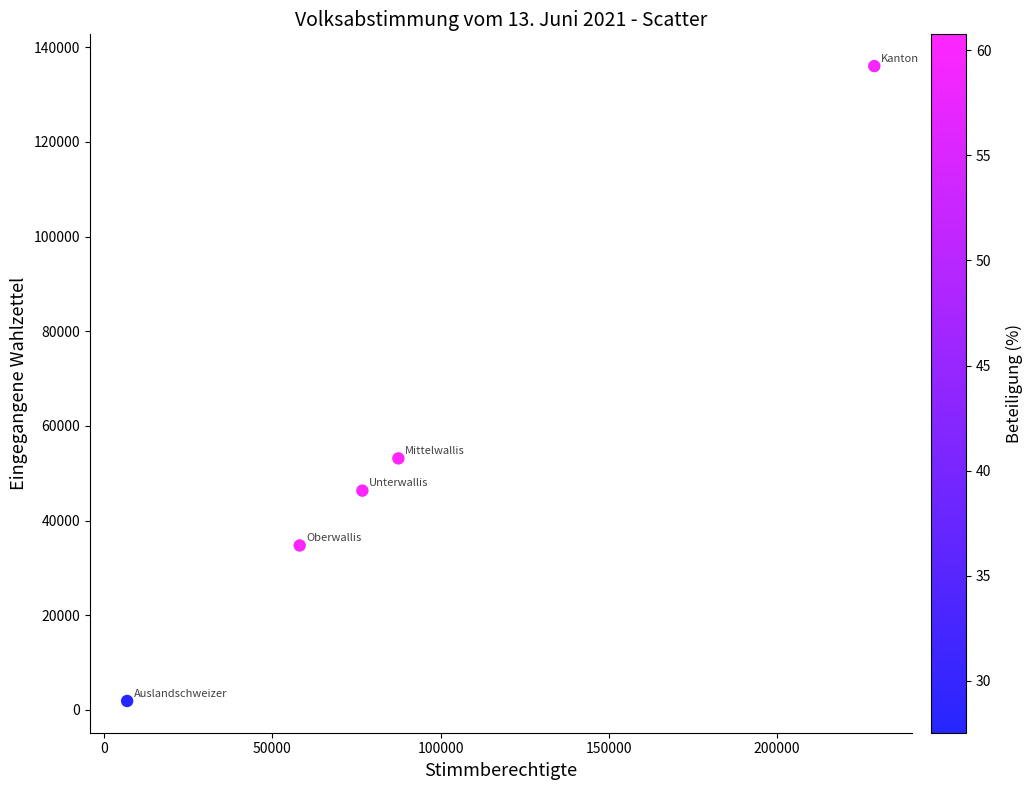

What is the average Y value?

54416